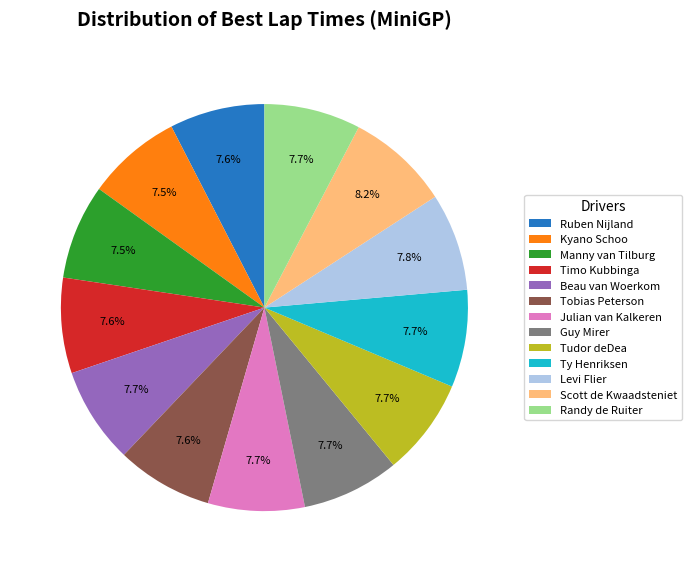

To the nearest percent, what percentage of the pie is Guy Mirer?

8%